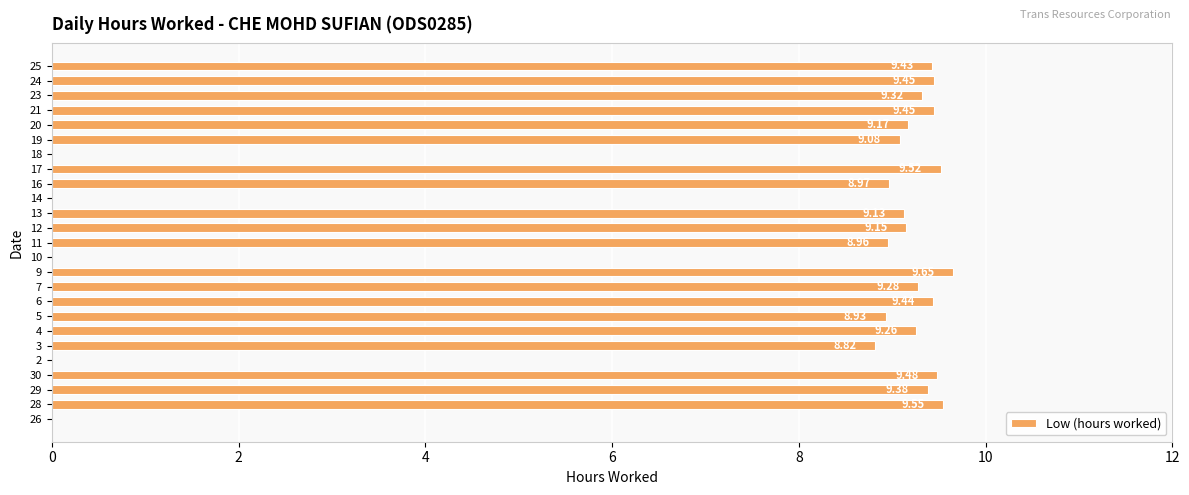

What is the sum of all values?

185.4